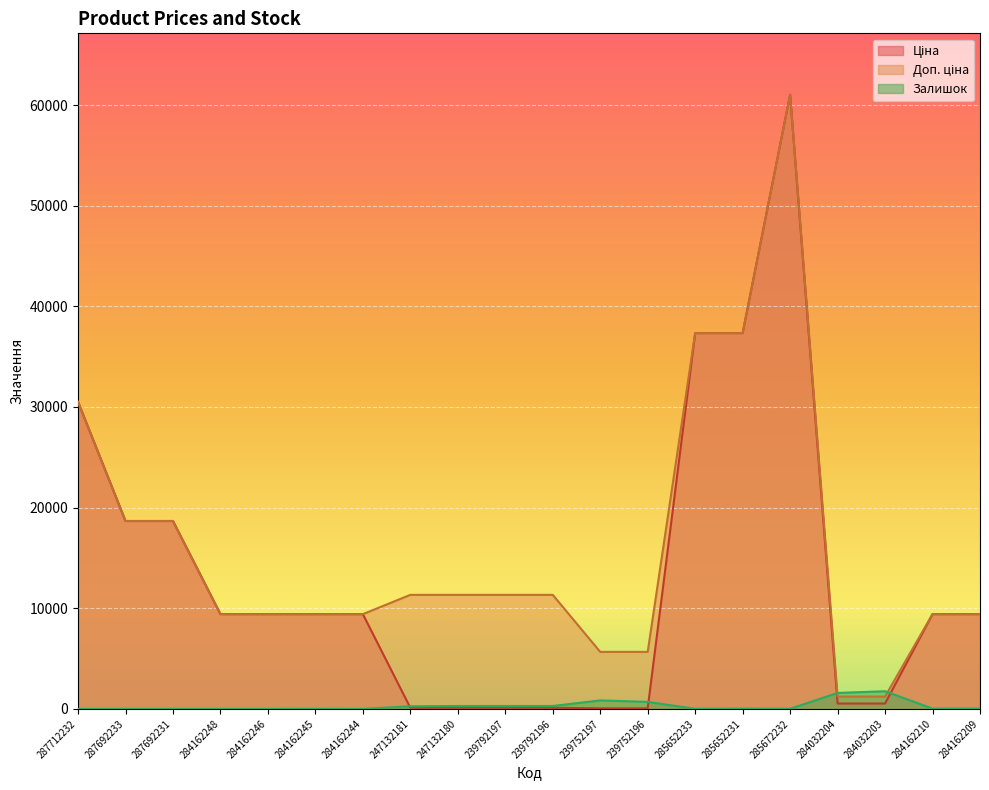

Rank the series at 239792197 from highest to lowest value.

Доп. ціна, Залишок, Ціна